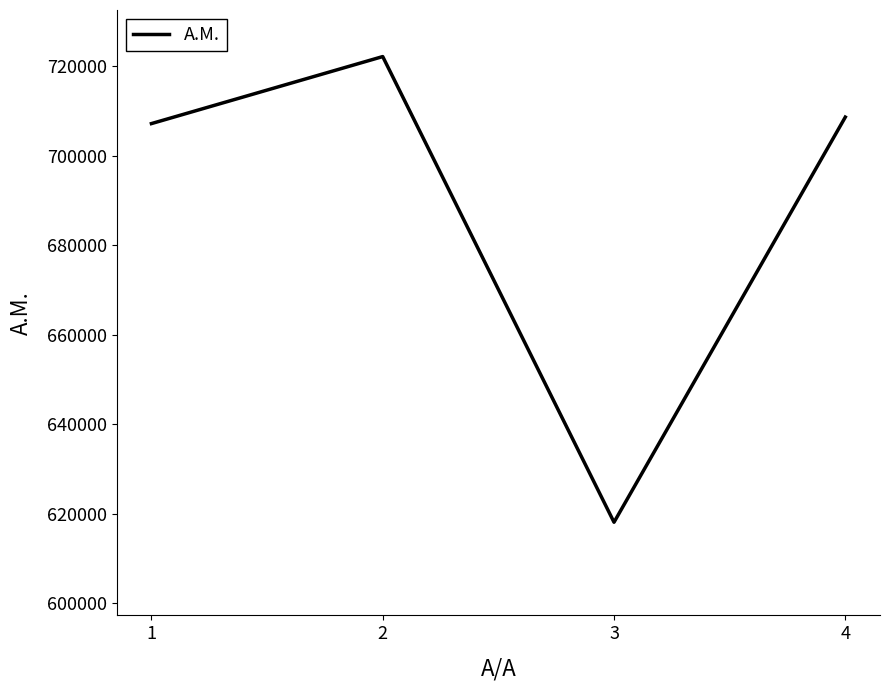

What is the sum of the values at 4 and 1?

1415890